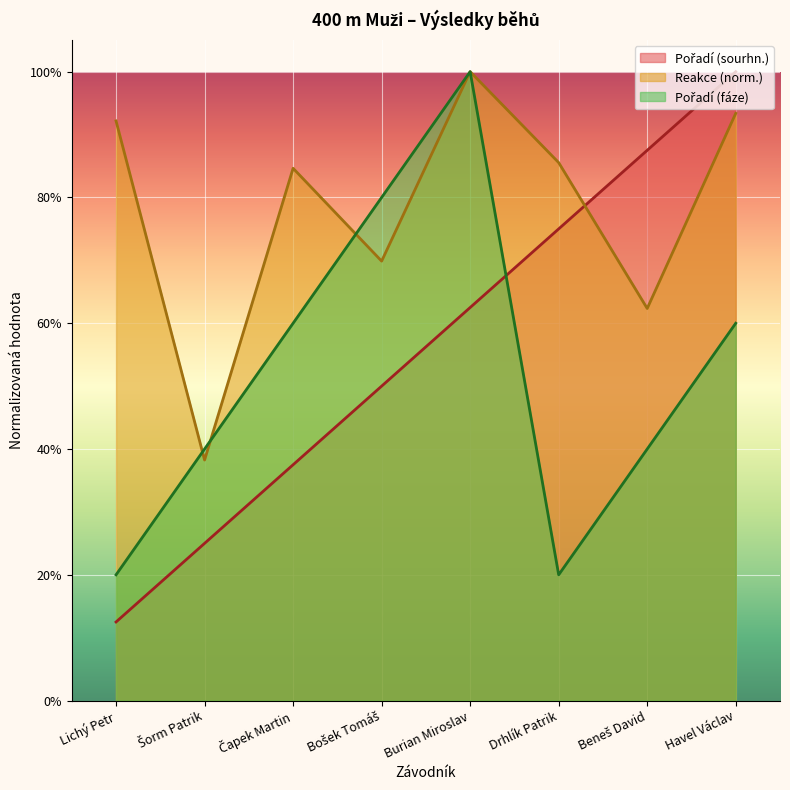

What is the average value of the Reakce series?

0.8